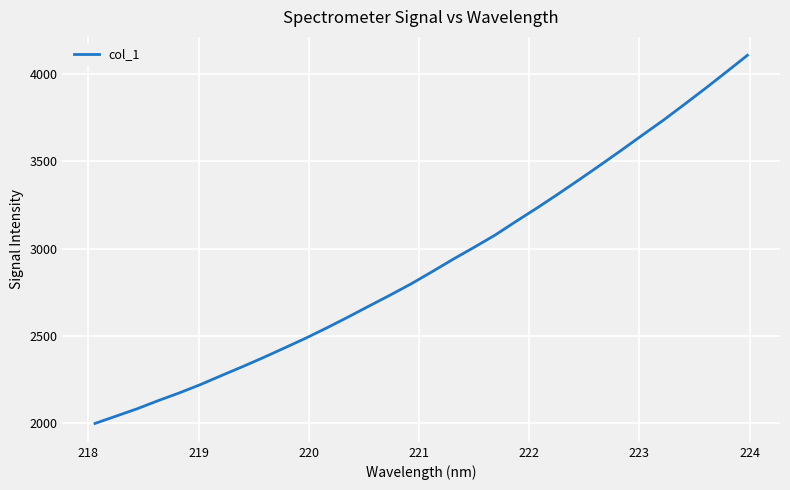

What is the minimum value shown in the chart?

1996.1